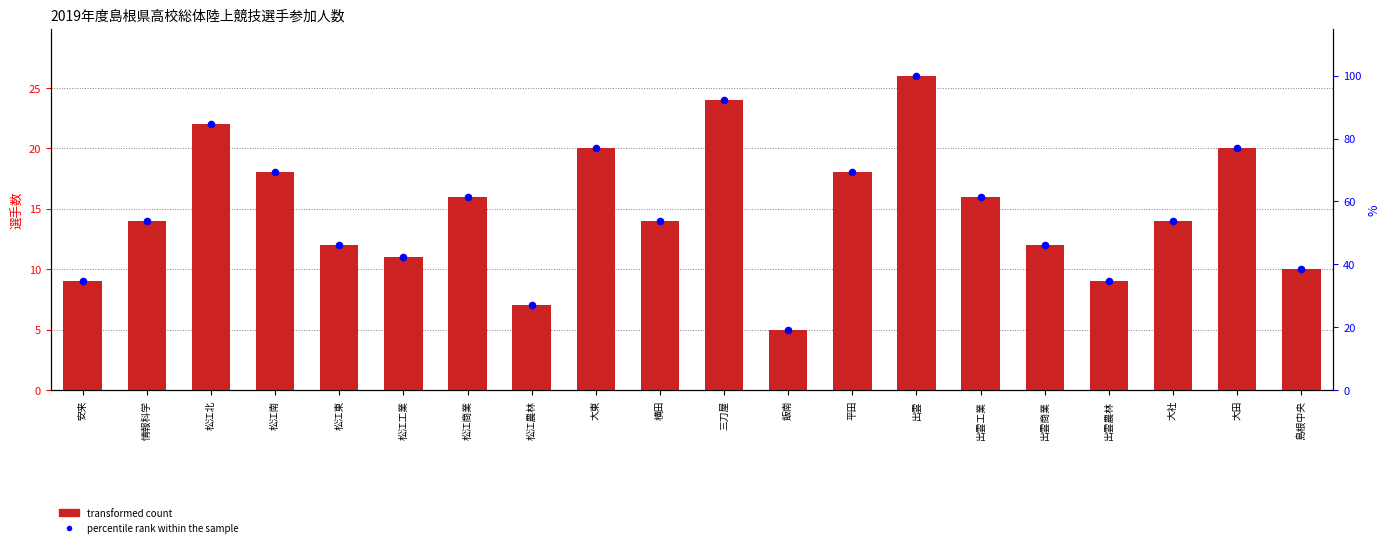

Which series reaches the minimum Y coordinate?

transformed count